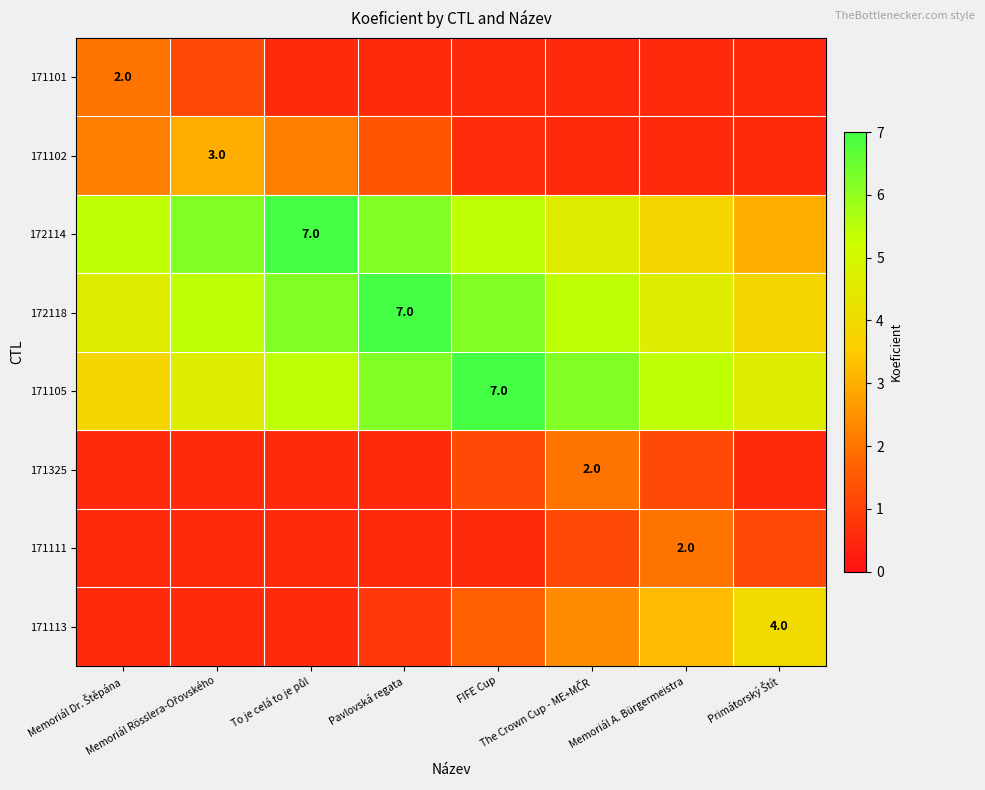

Which series has the widest spread of values?

172114